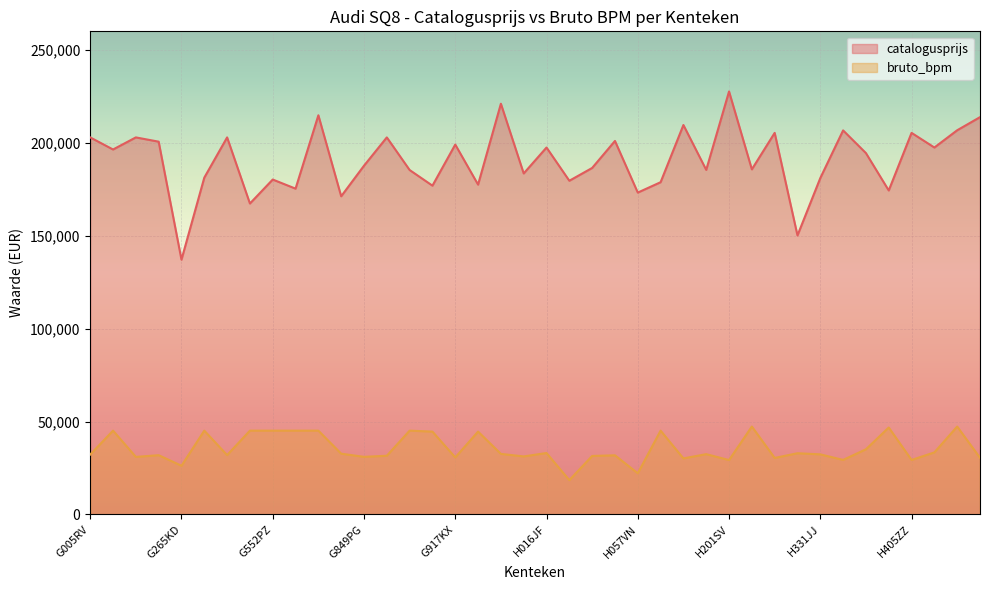

Rank the series at G552PZ from lowest to highest value.

bruto_bpm, catalogusprijs